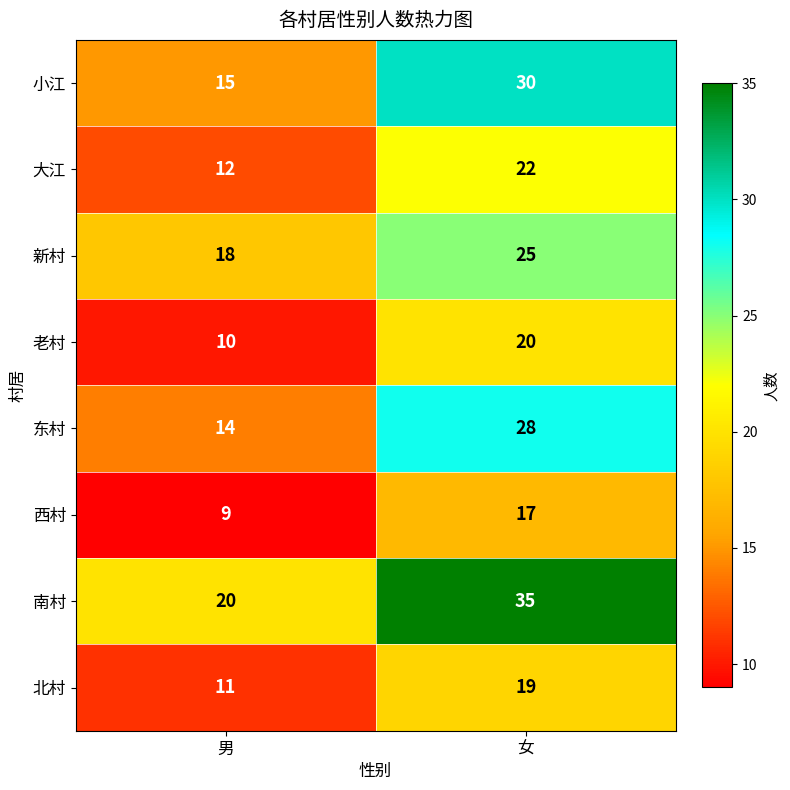

At which category does the chart reach its peak across all series?

女